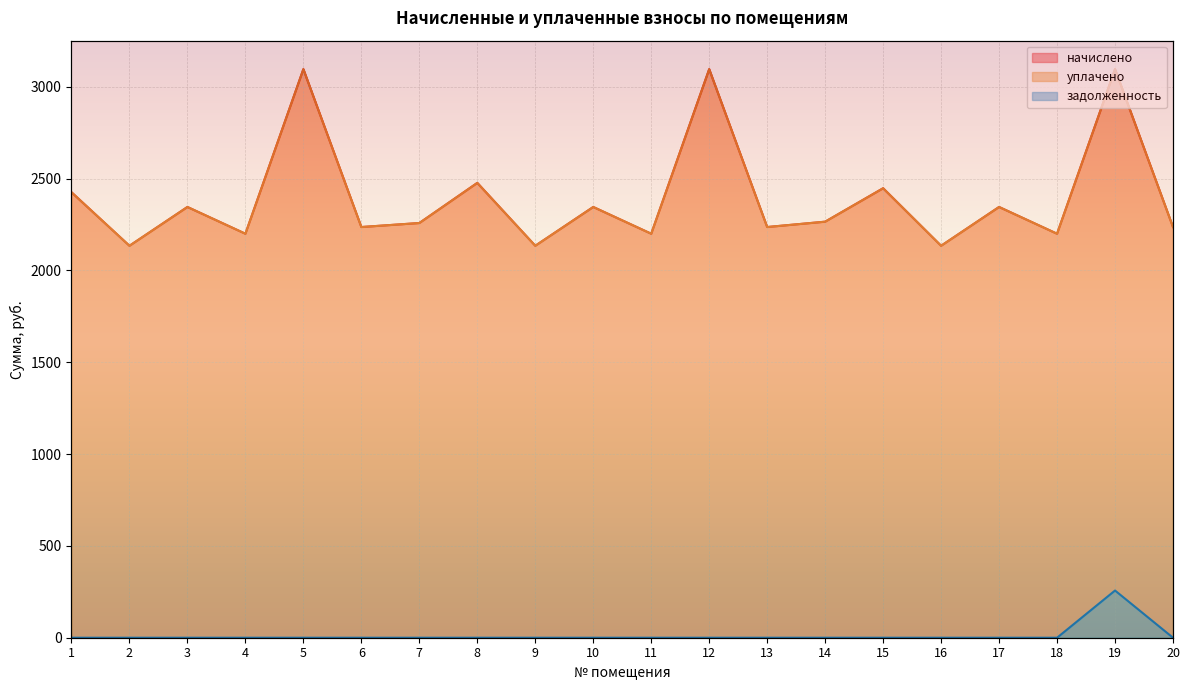

How many lines are shown in the chart?

3